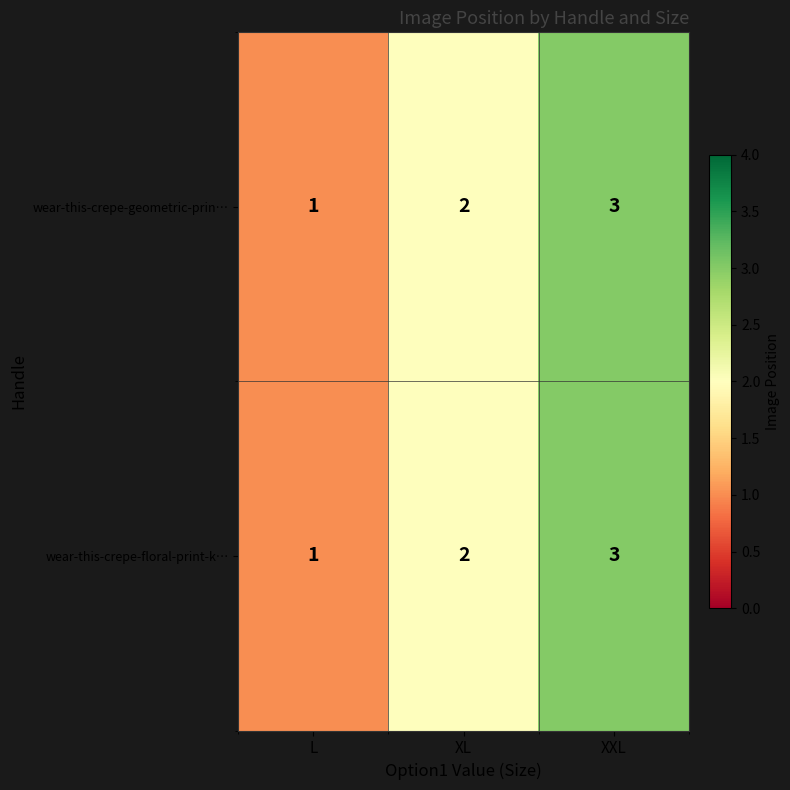

At which label is wear-this-crepe-geometric-prin… closest to 2?

XL